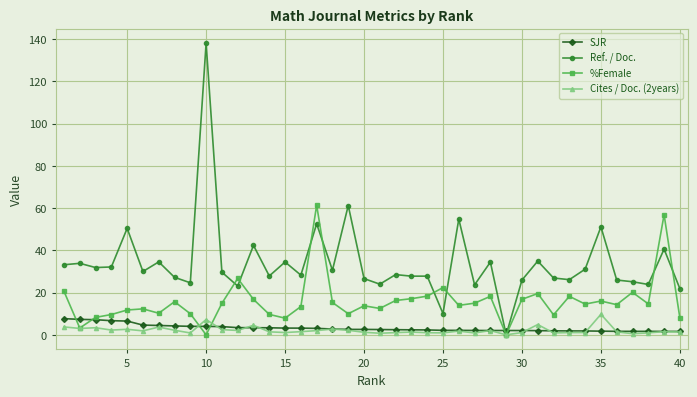

In Ref. / Doc., how many points are higher than both neighbors (excluding endpoints)?

15